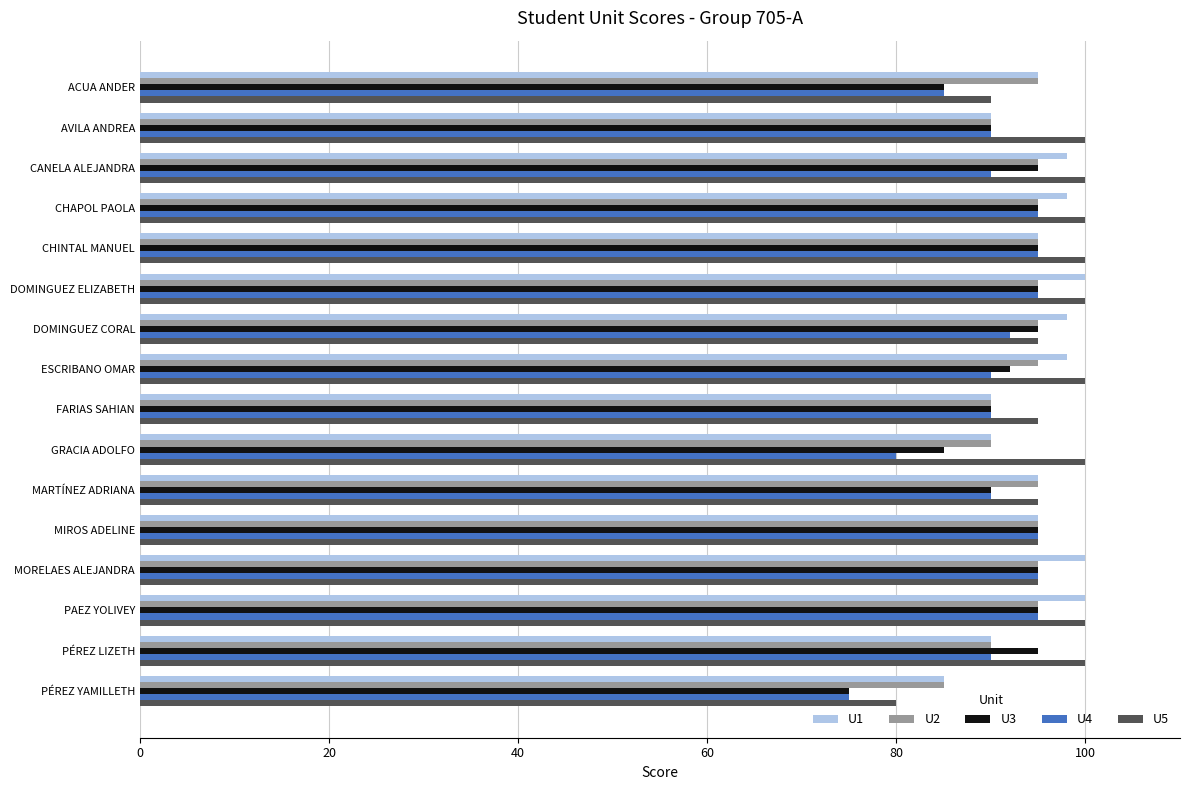

Which series has the largest total across all categories?

U5